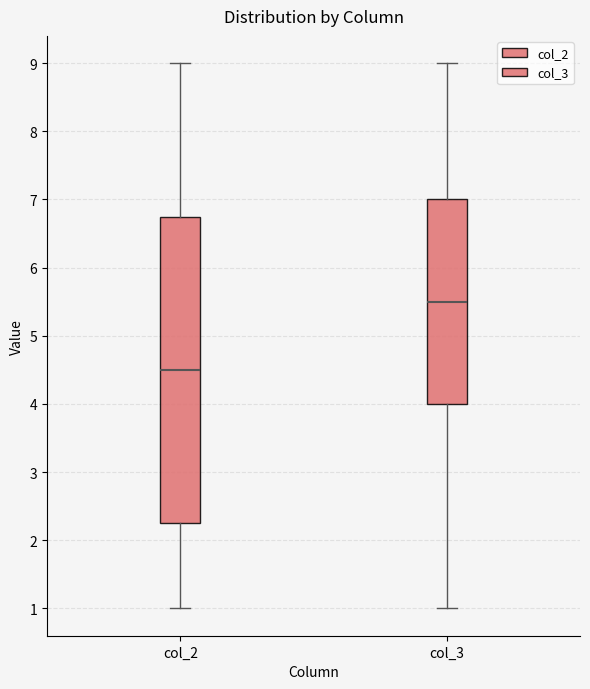

Which box has the lowest median line?

col_2